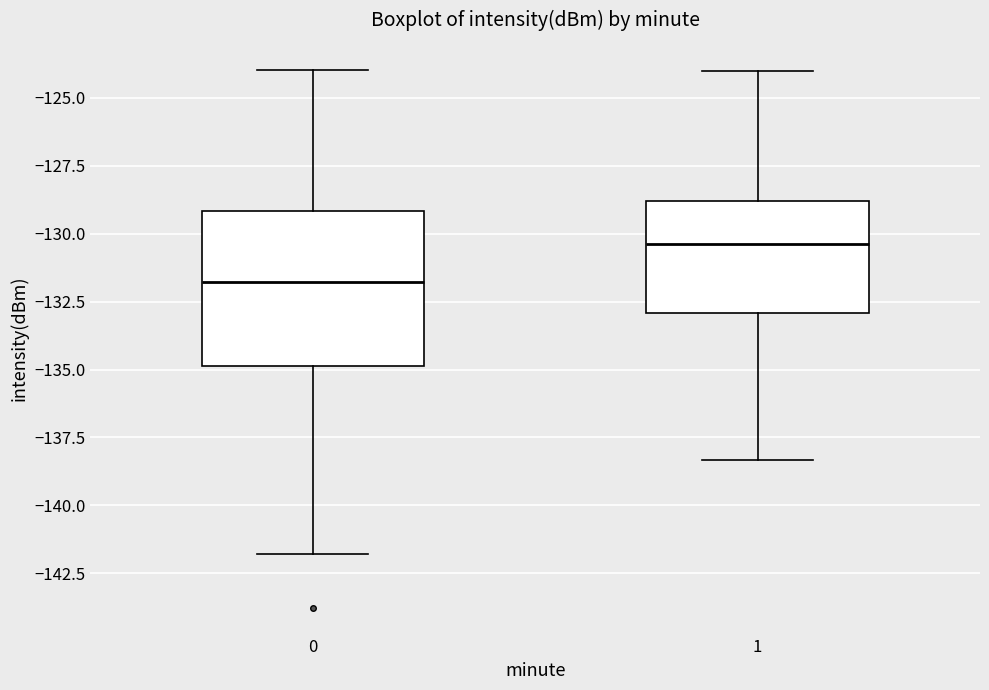

Comparing the boxes themselves (not the whiskers), which one is the tallest?

0